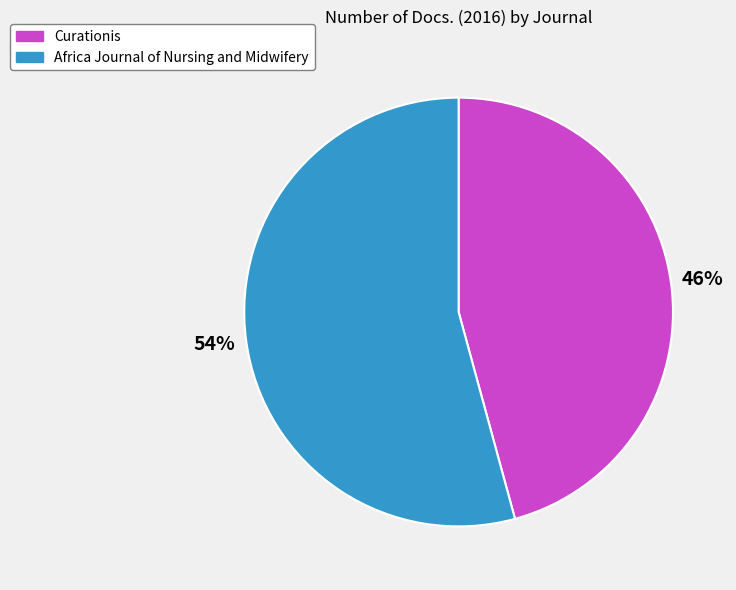

To the nearest percent, what percentage of the pie is Africa Journal of Nursing and Midwifery?

54%